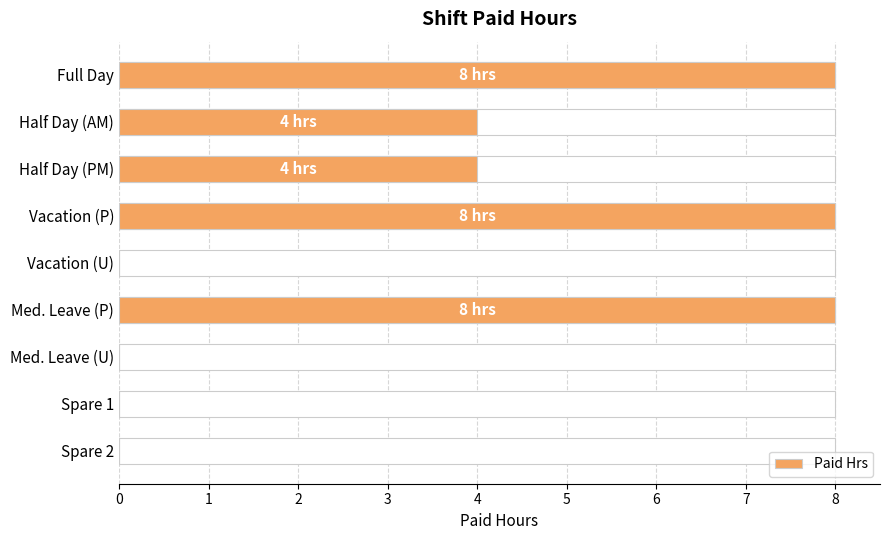

What is the sum of all values?

32